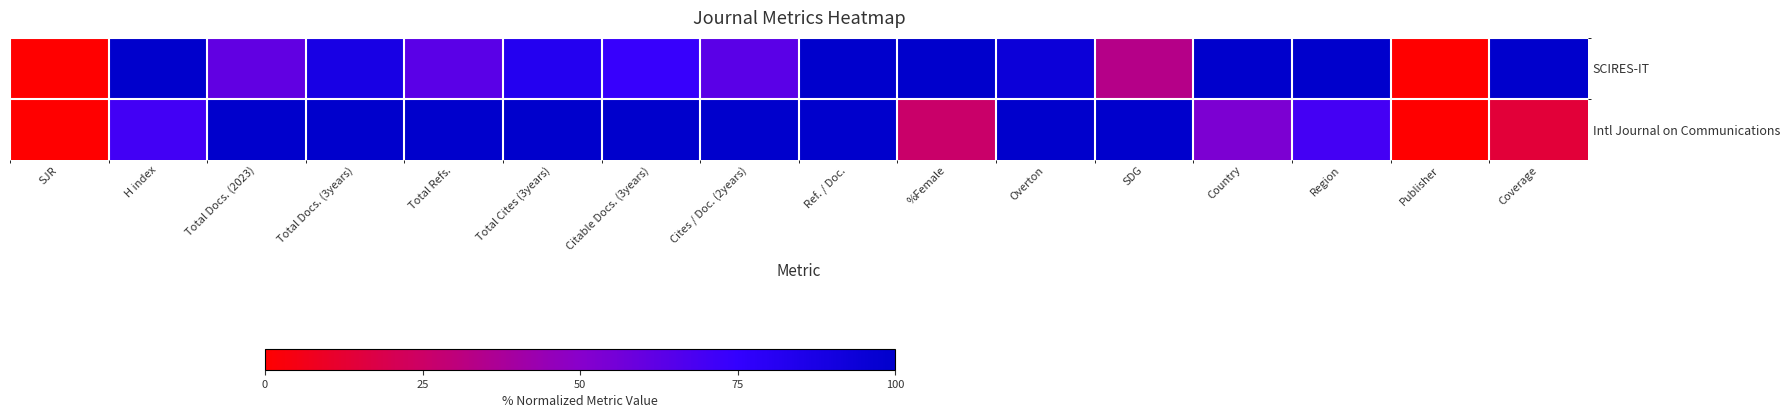

Between H index and Overton, which is larger?

H index